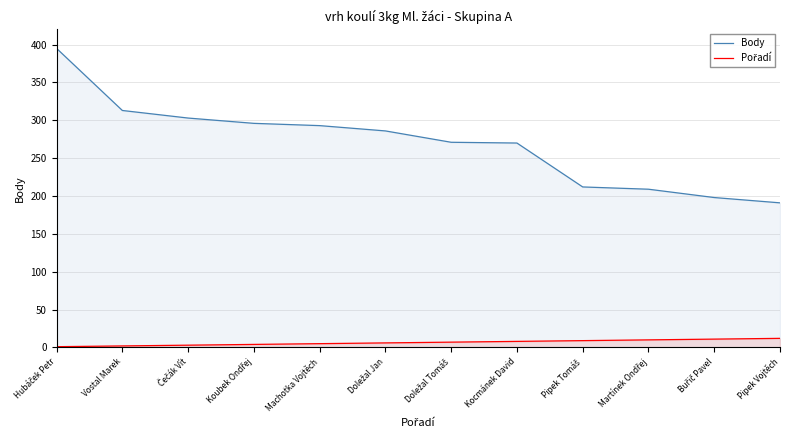

Between Pipek Vojtěch and Martínek Ondřej, which is larger?

Martínek Ondřej